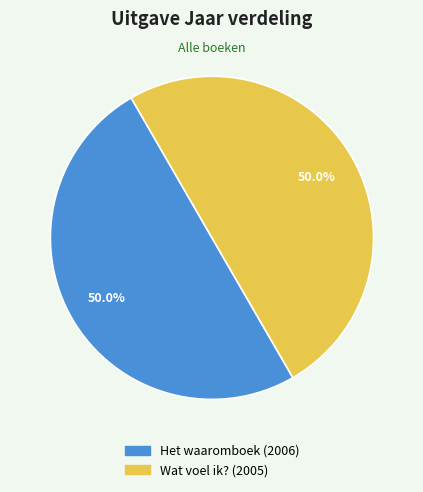

How many slices are in this pie chart?

2